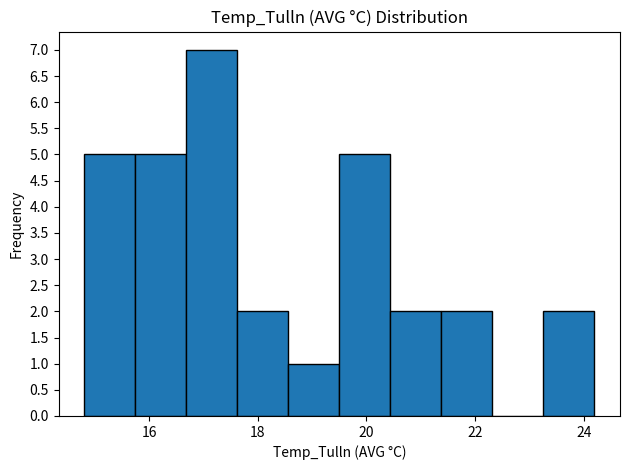

What is the height of the bar covering 23.26 to 24.20 on the x-axis? Neither the bar edges nor the heights are printed on the chart, so give them approximately, as read against the axes.

2